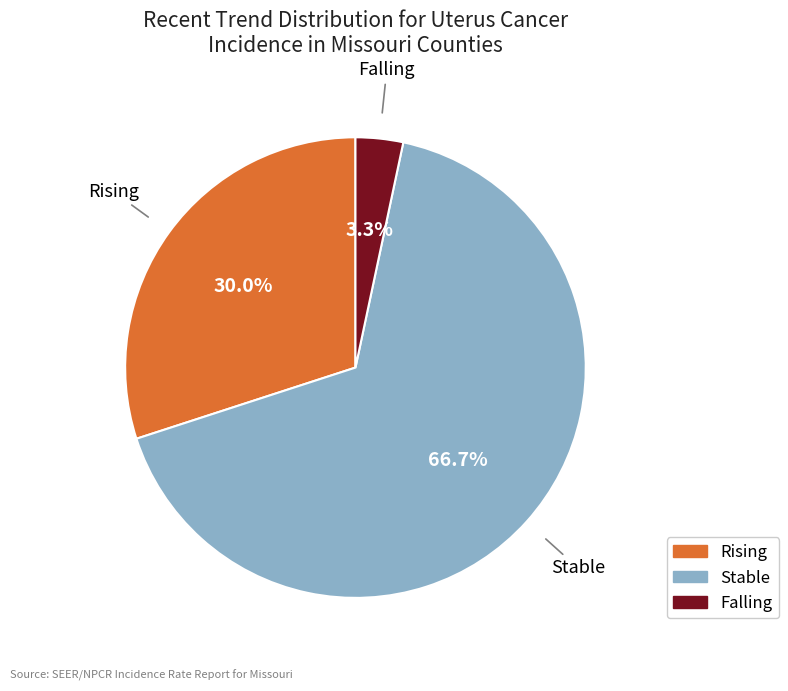

Is there any slice that represents more than half of the pie?

Yes